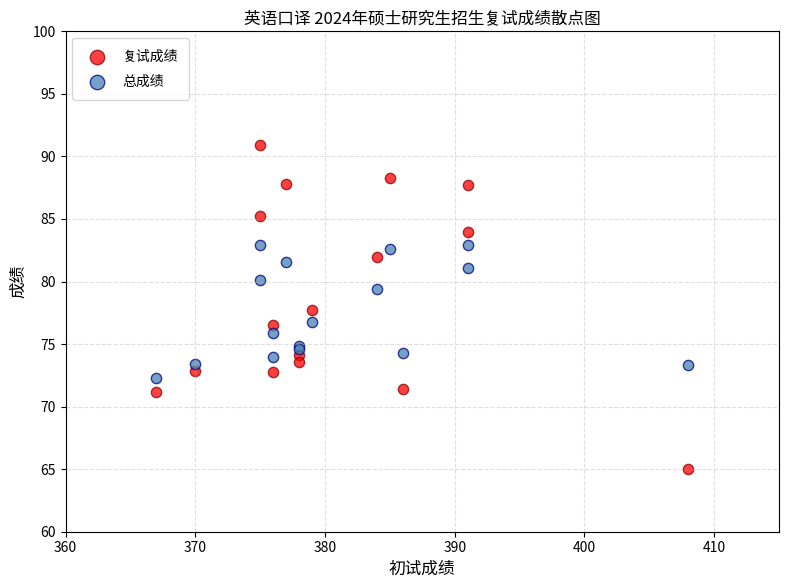

Which series contains the highest Y value?

复试成绩